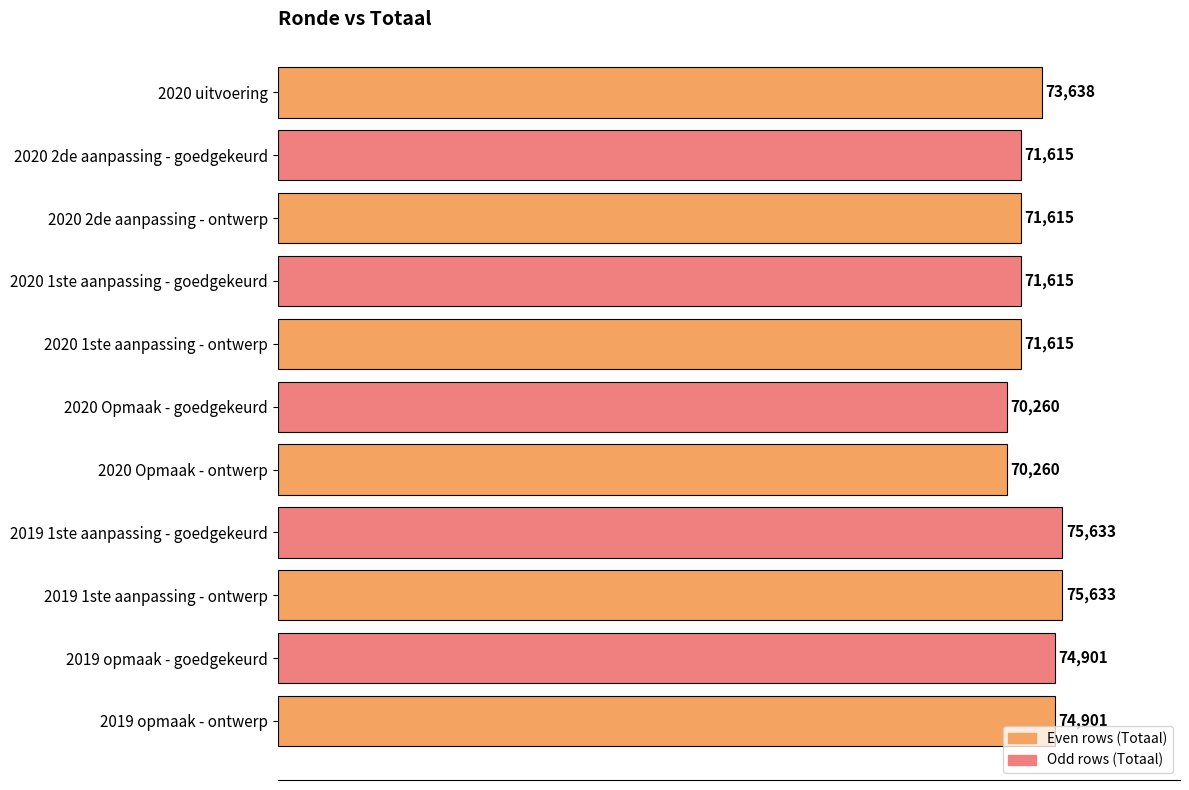

What is the change in value from 2020 1ste aanpassing - goedgekeurd to 2020 Opmaak - ontwerp?

-1355